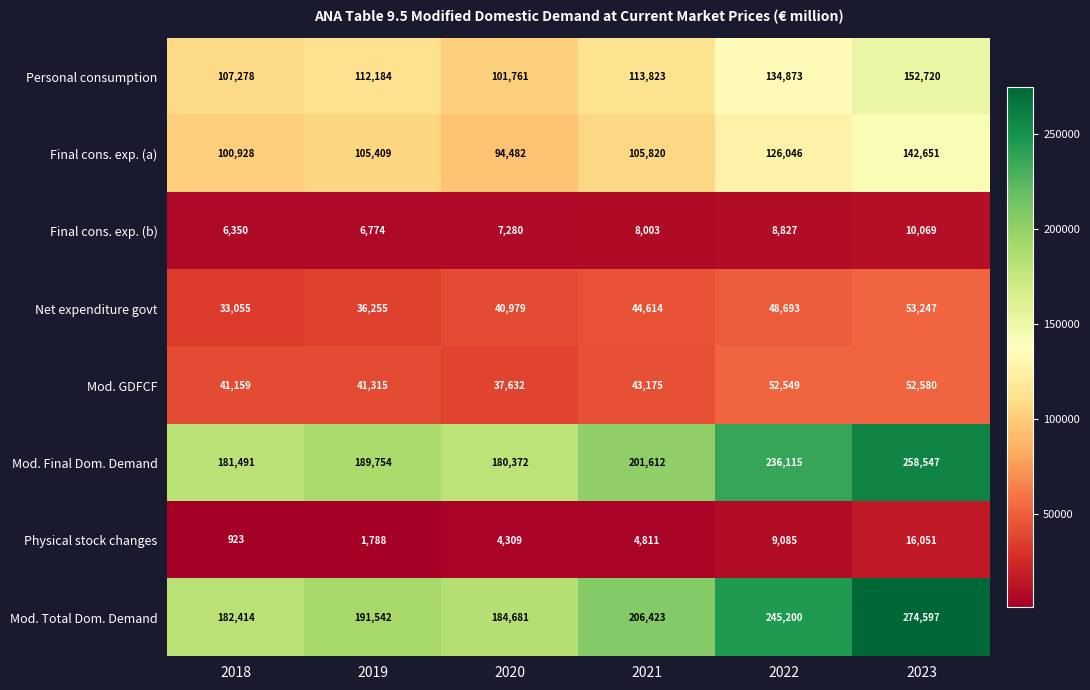

What is the difference between the highest and lowest values at 2021?

201612.1